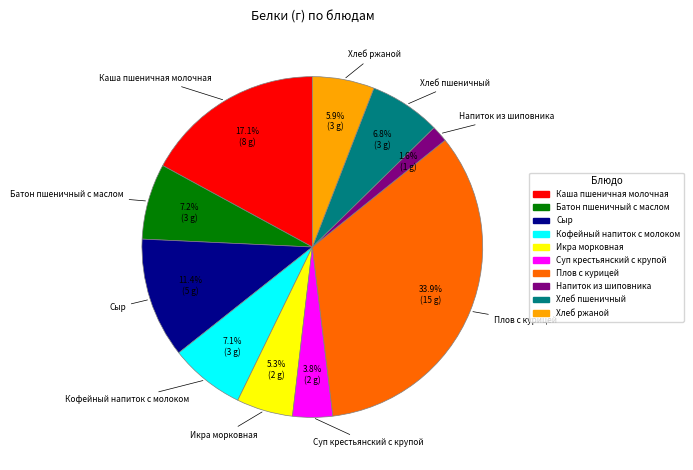

Does Сыр represent more than half of the total?

No